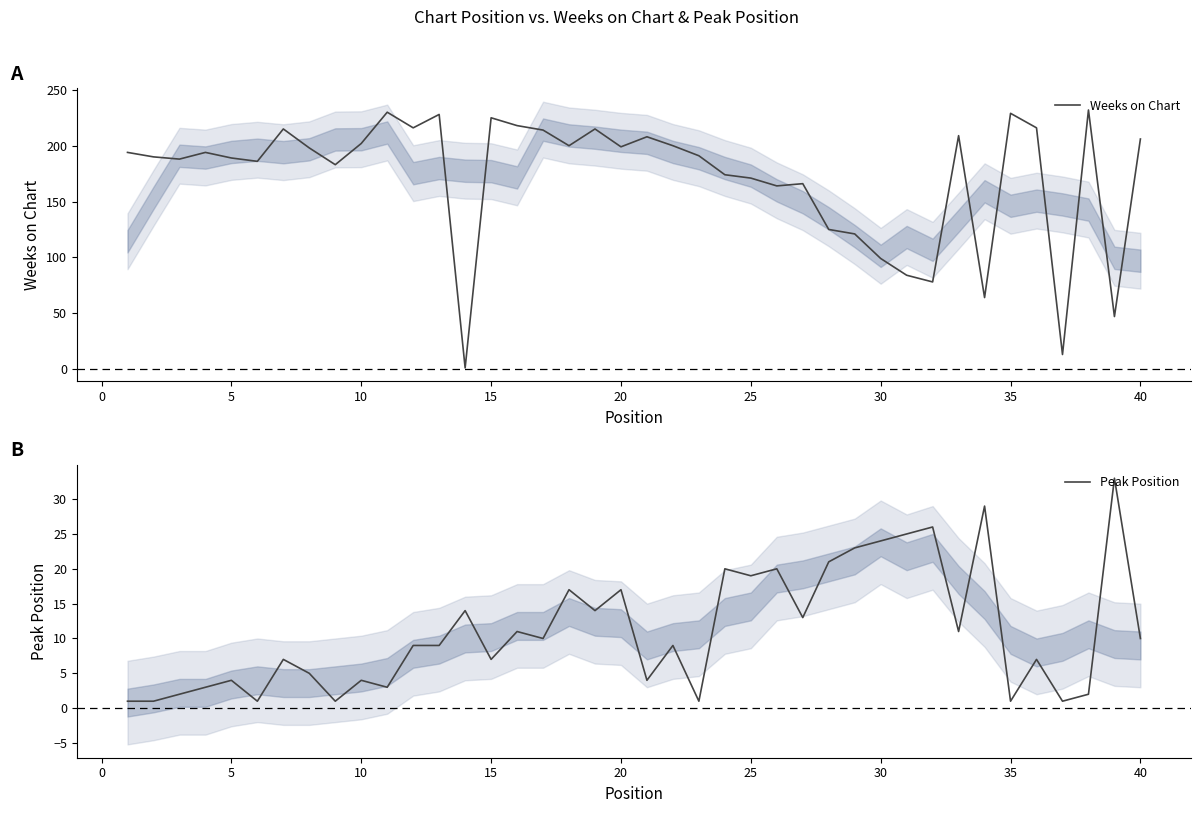

At 15, list the series in order from smallest to largest.

Peak Position, Weeks on Chart